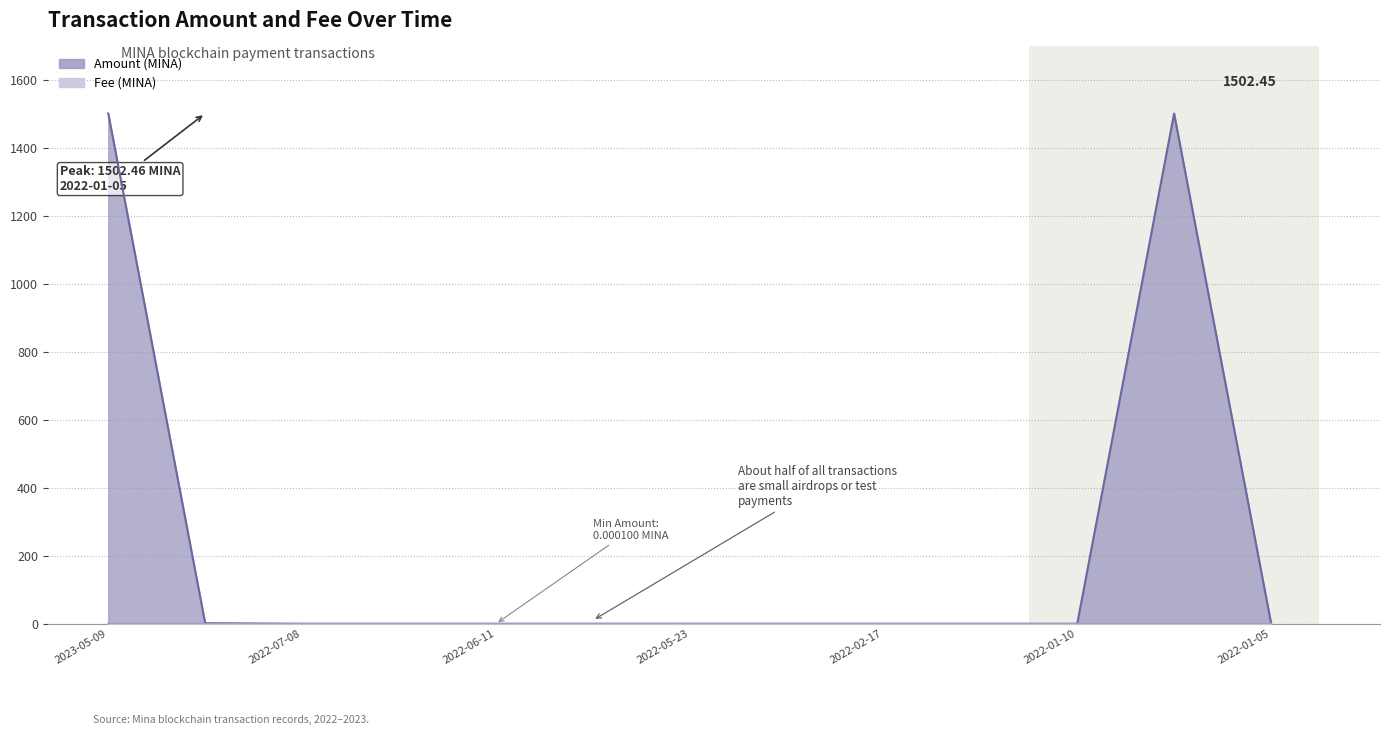

What is the sum of all Fee values?

0.1